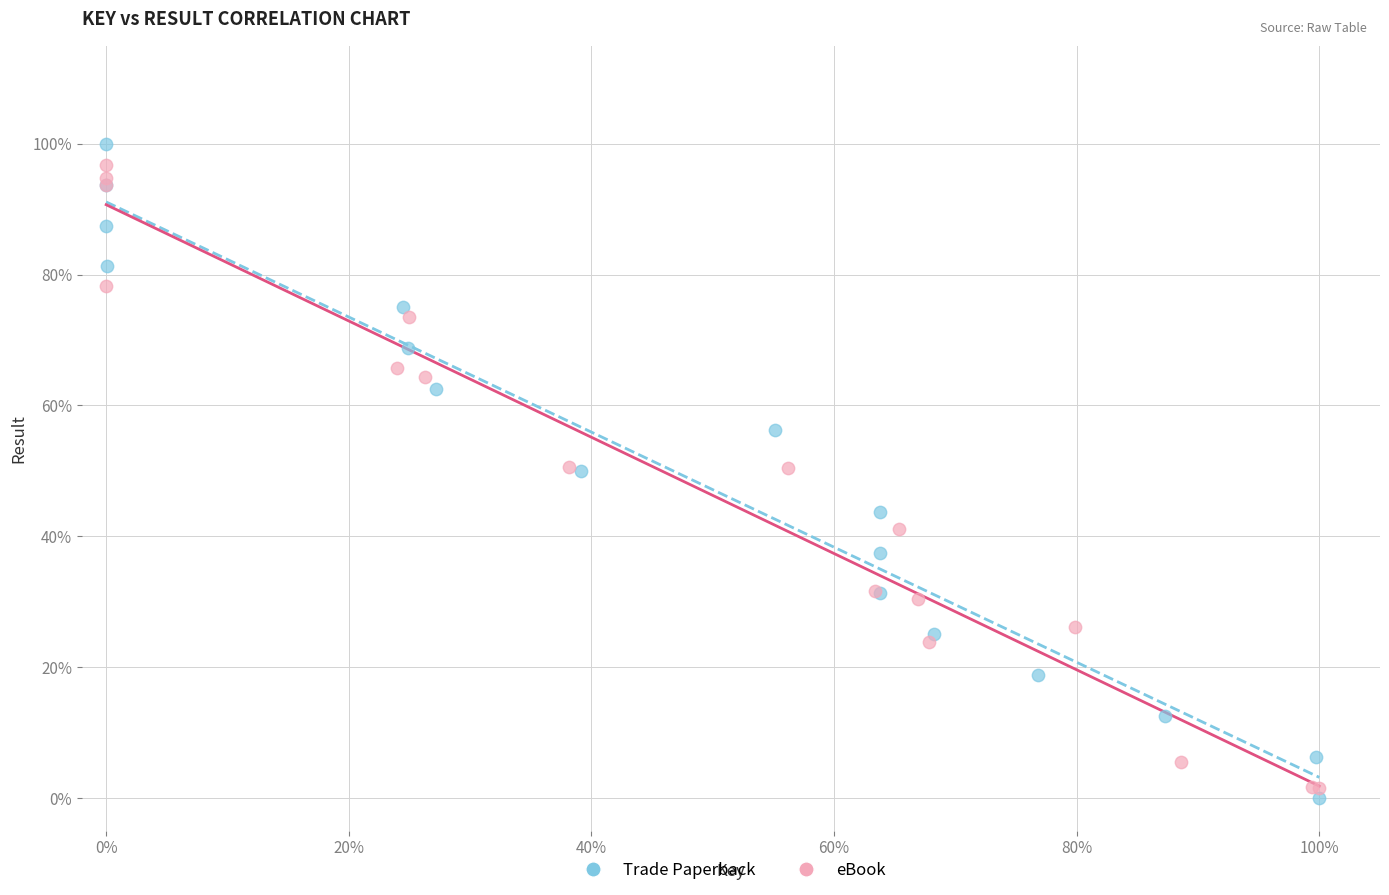

Which series reaches the minimum Y coordinate?

Trade Paperback